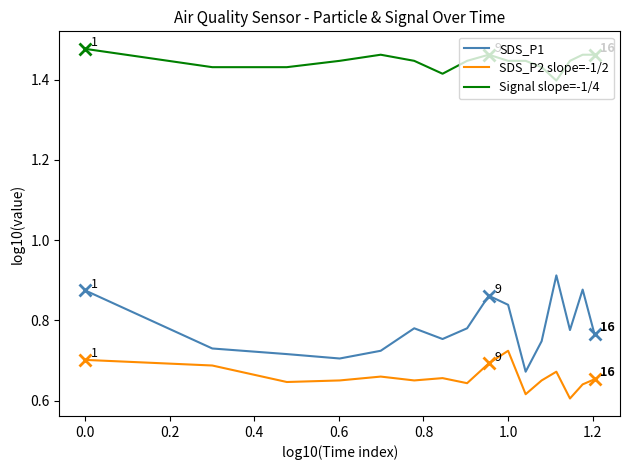

True or false: SDS_P2 slope=-1/2 and SDS_P1 cross at least once.

False